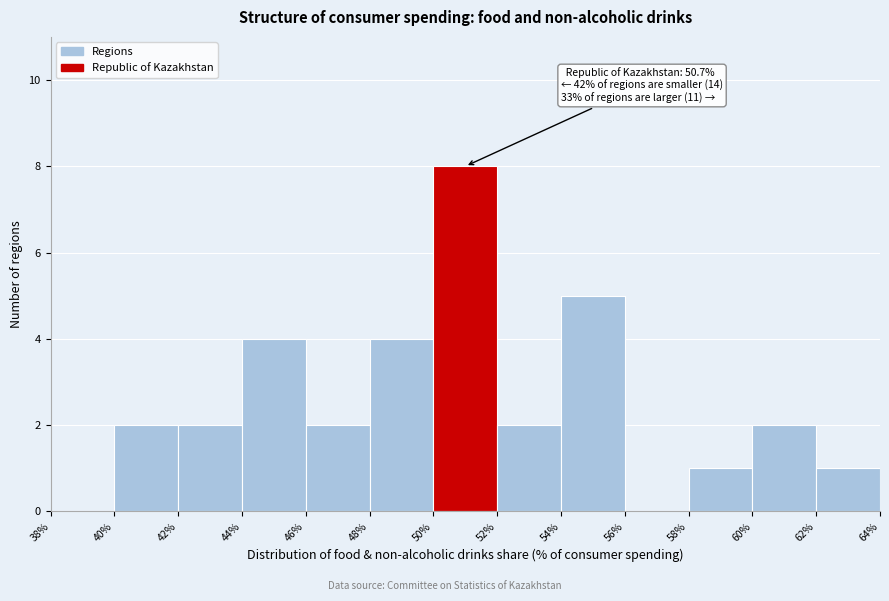

Over which range of the x-axis is the bar tallest?

50% to 52%